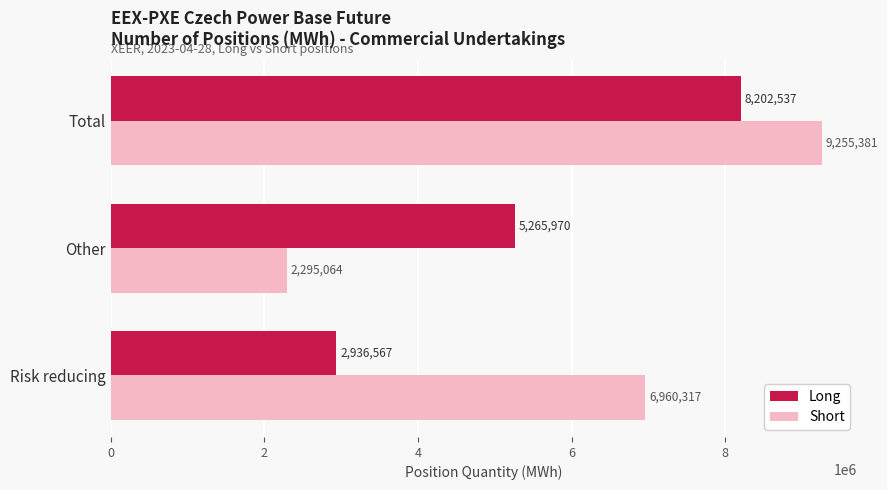

What is the approximate value of Short at Risk reducing?

6960317